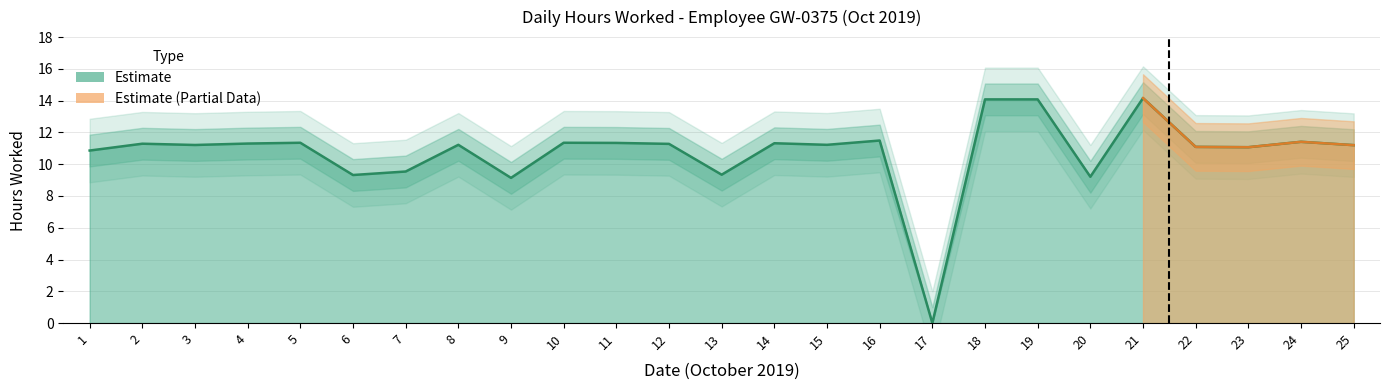

How many lines are shown in the chart?

3